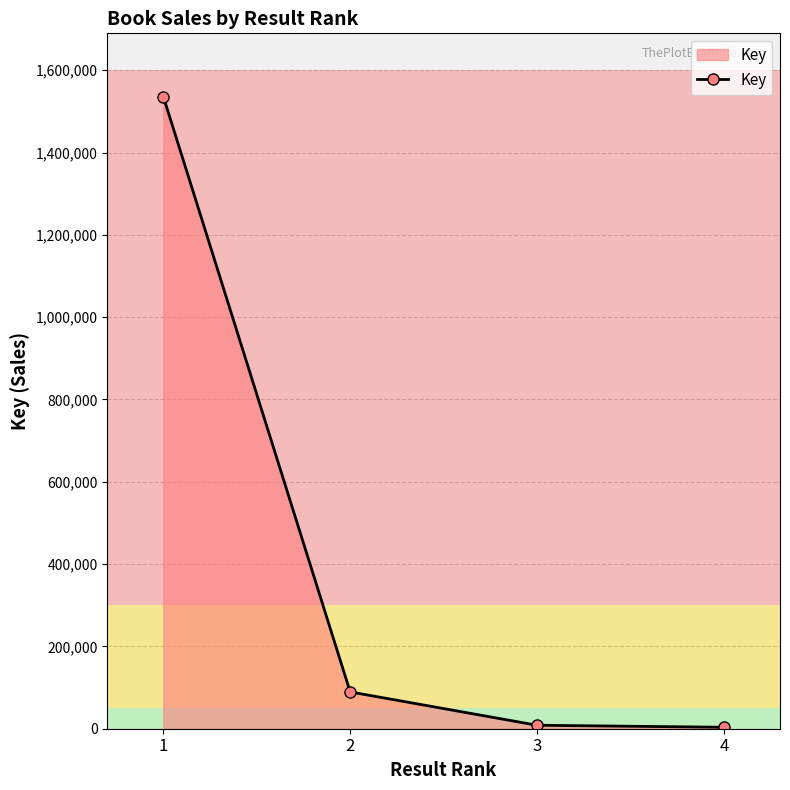

The value at 1 is 1536145. True or false?

True